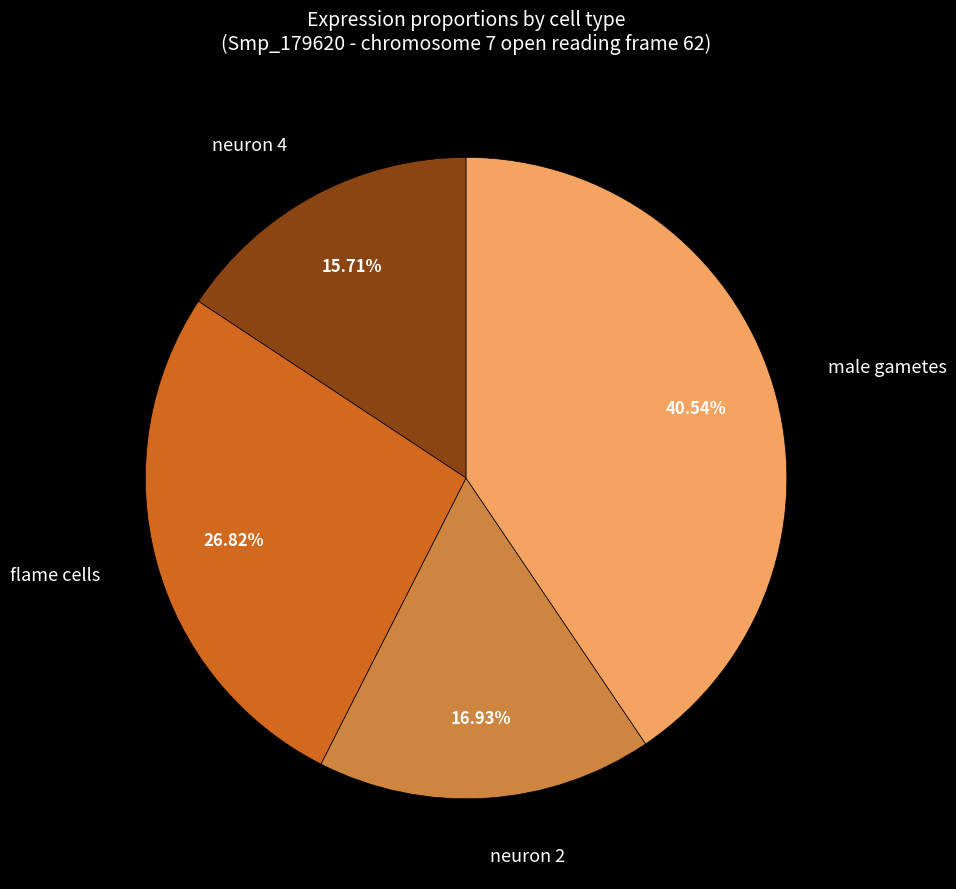

To the nearest percent, what percentage of the pie is male gametes?

41%